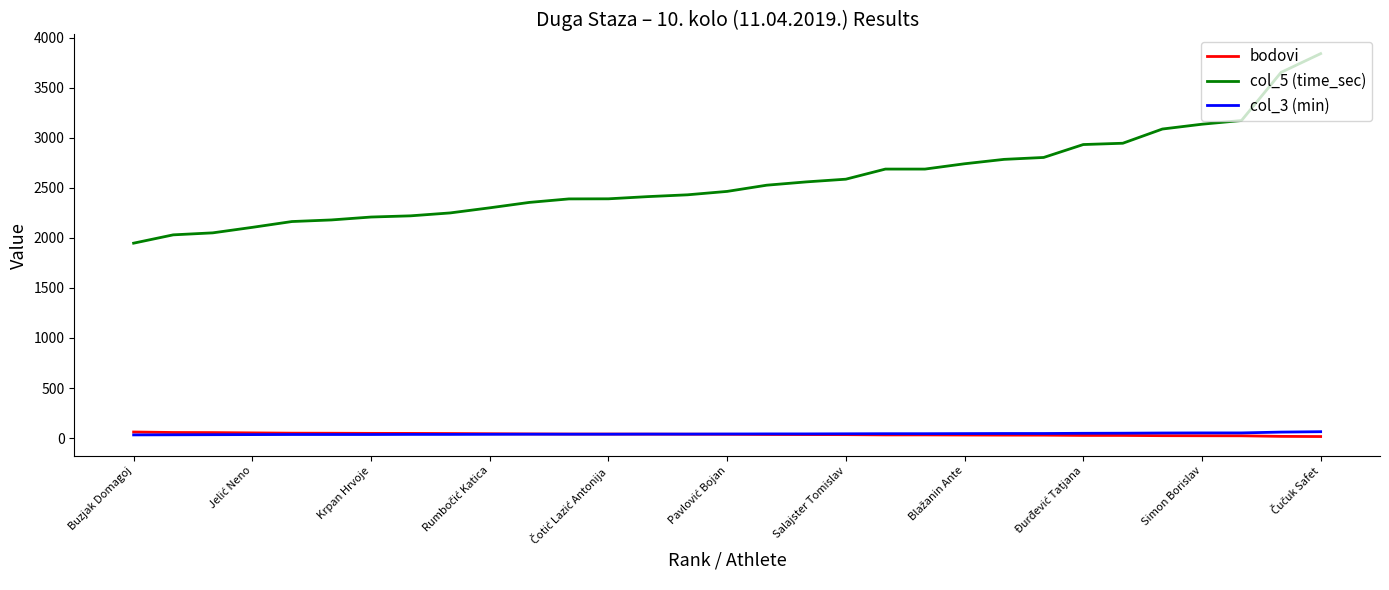

Which series has the largest range (max minus min)?

col_5 (time_sec)